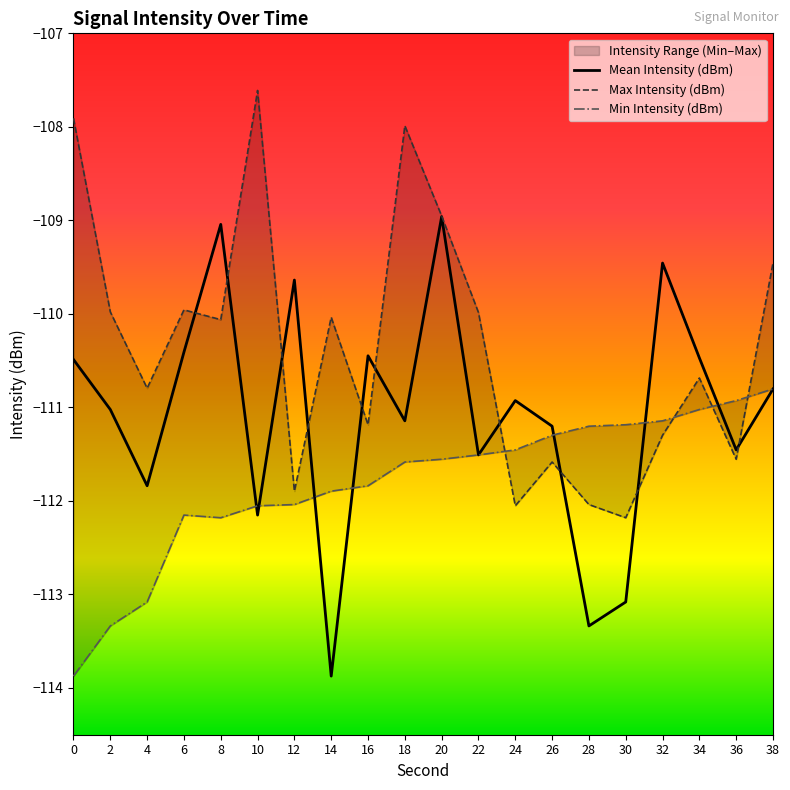

Which category has the highest value across all series?

10